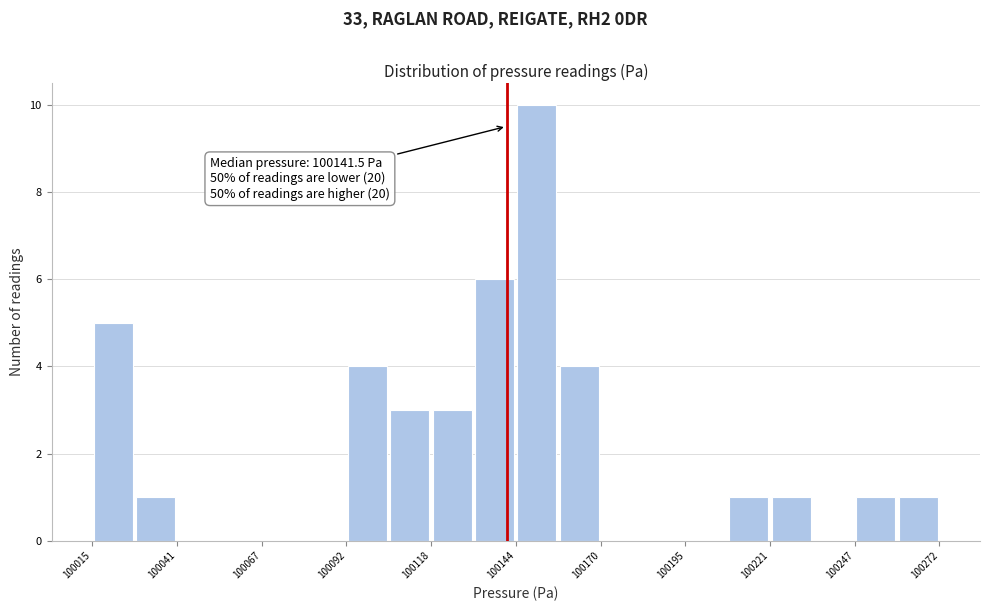

Read against the x-axis, roughly where is the centre of the tallest bar?

100150